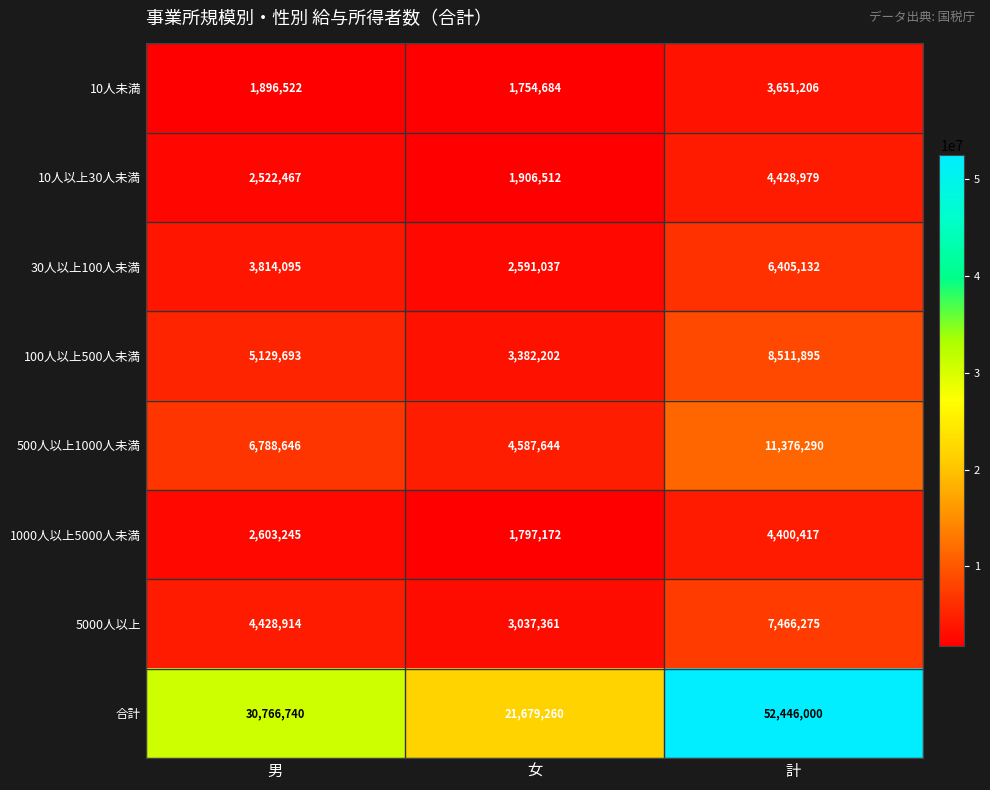

How many distinct data groups are displayed?

8